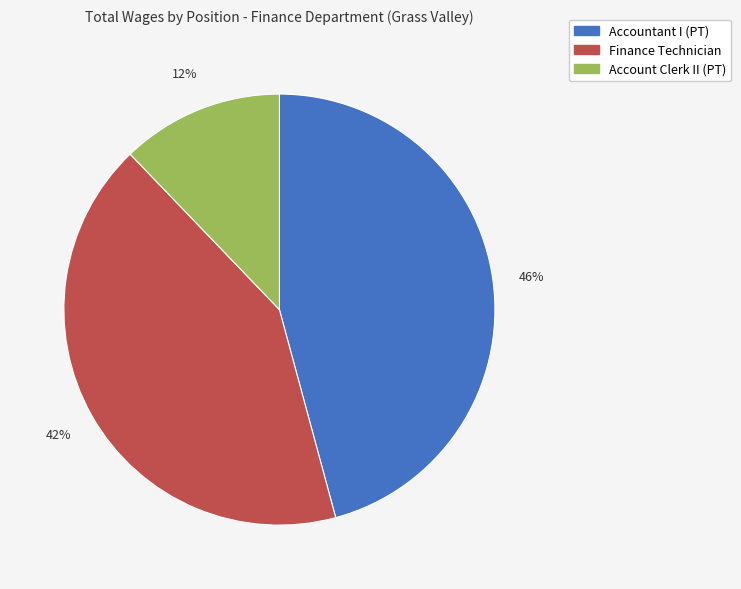

What is the largest slice in the pie chart?

Accountant I (PT)